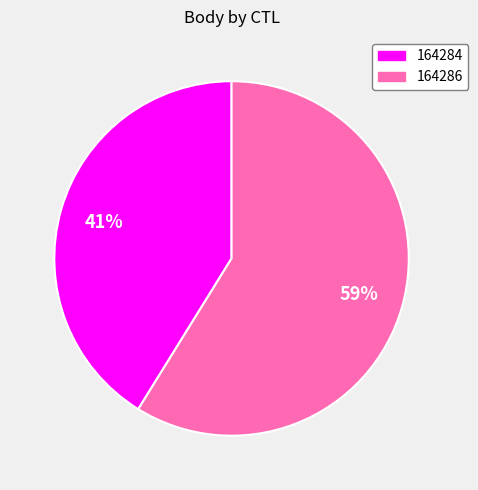

Is 164284 the majority of the pie?

No